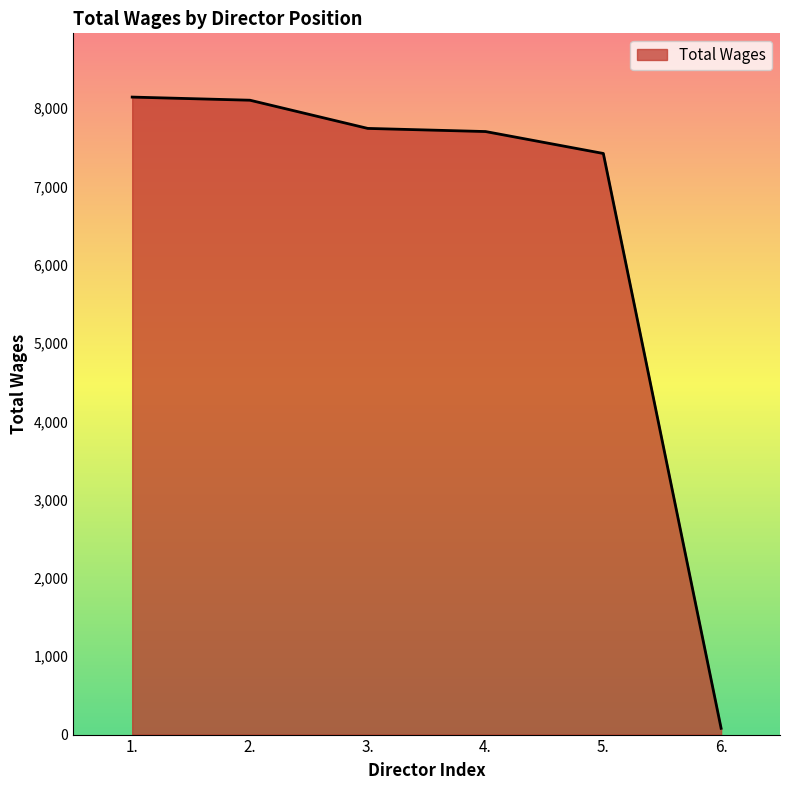

At which label is the value closest to 4110?

5.